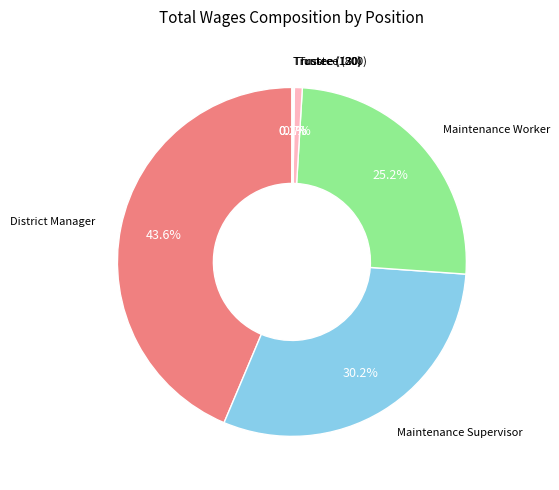

Rank the categories by value from highest to lowest.

District Manager, Maintenance Supervisor, Maintenance Worker, Trustee (800), Trustee (130), Trustee (120)